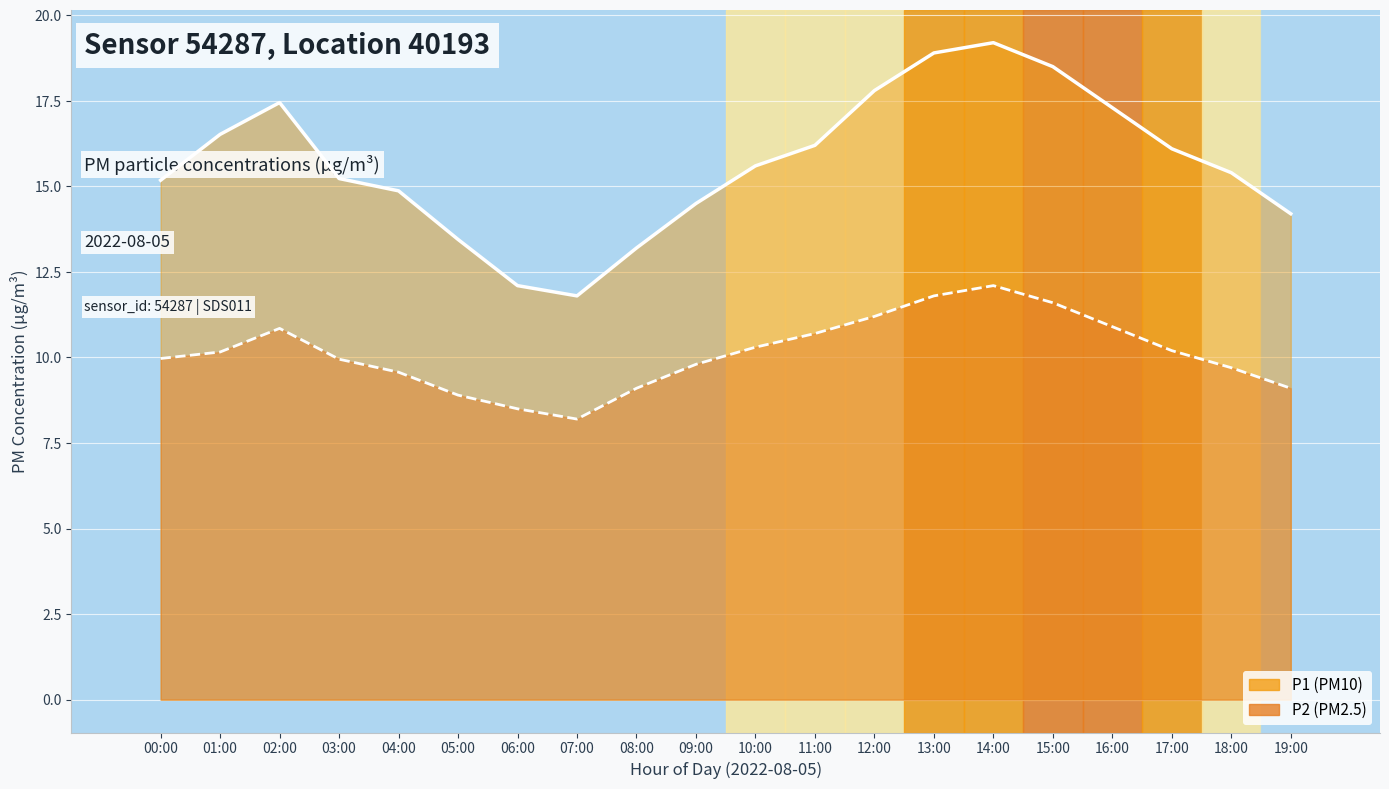

Where is the first local maximum for P2 trend?

02:00